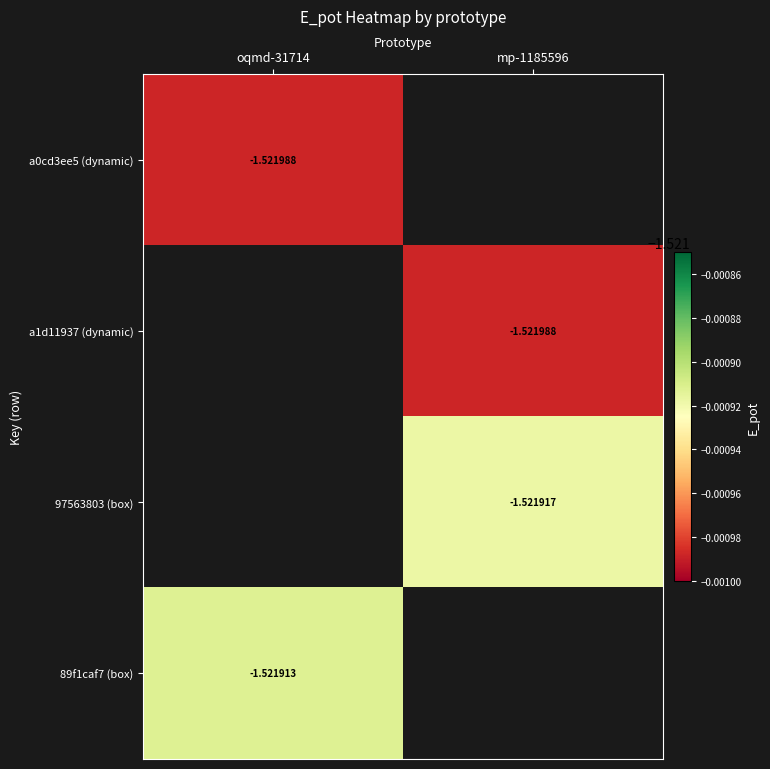

Is the value of a0cd3ee5 (dynamic) at oqmd-31714 greater than the value of 97563803 (box) at mp-1185596?

No